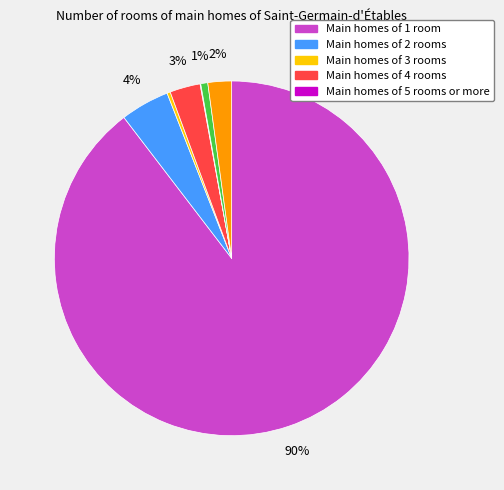

To the nearest percent, what is the difference between the largest and smallest slice percentages?

90%